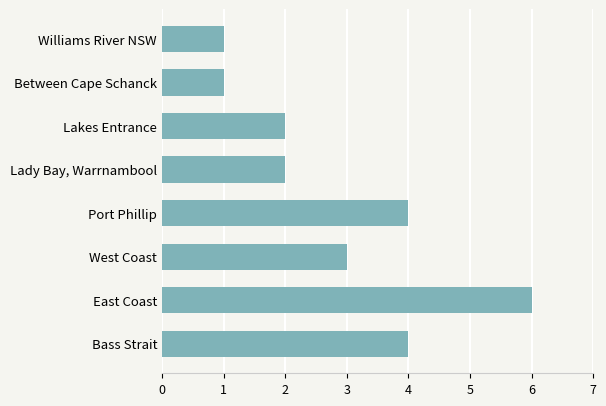

What value does the data have at West Coast?

3